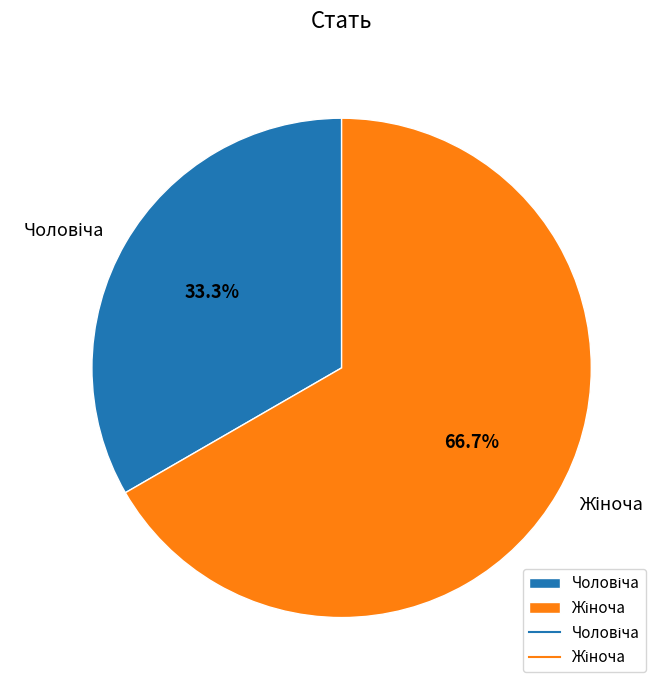

Count the number of slices in the pie.

2